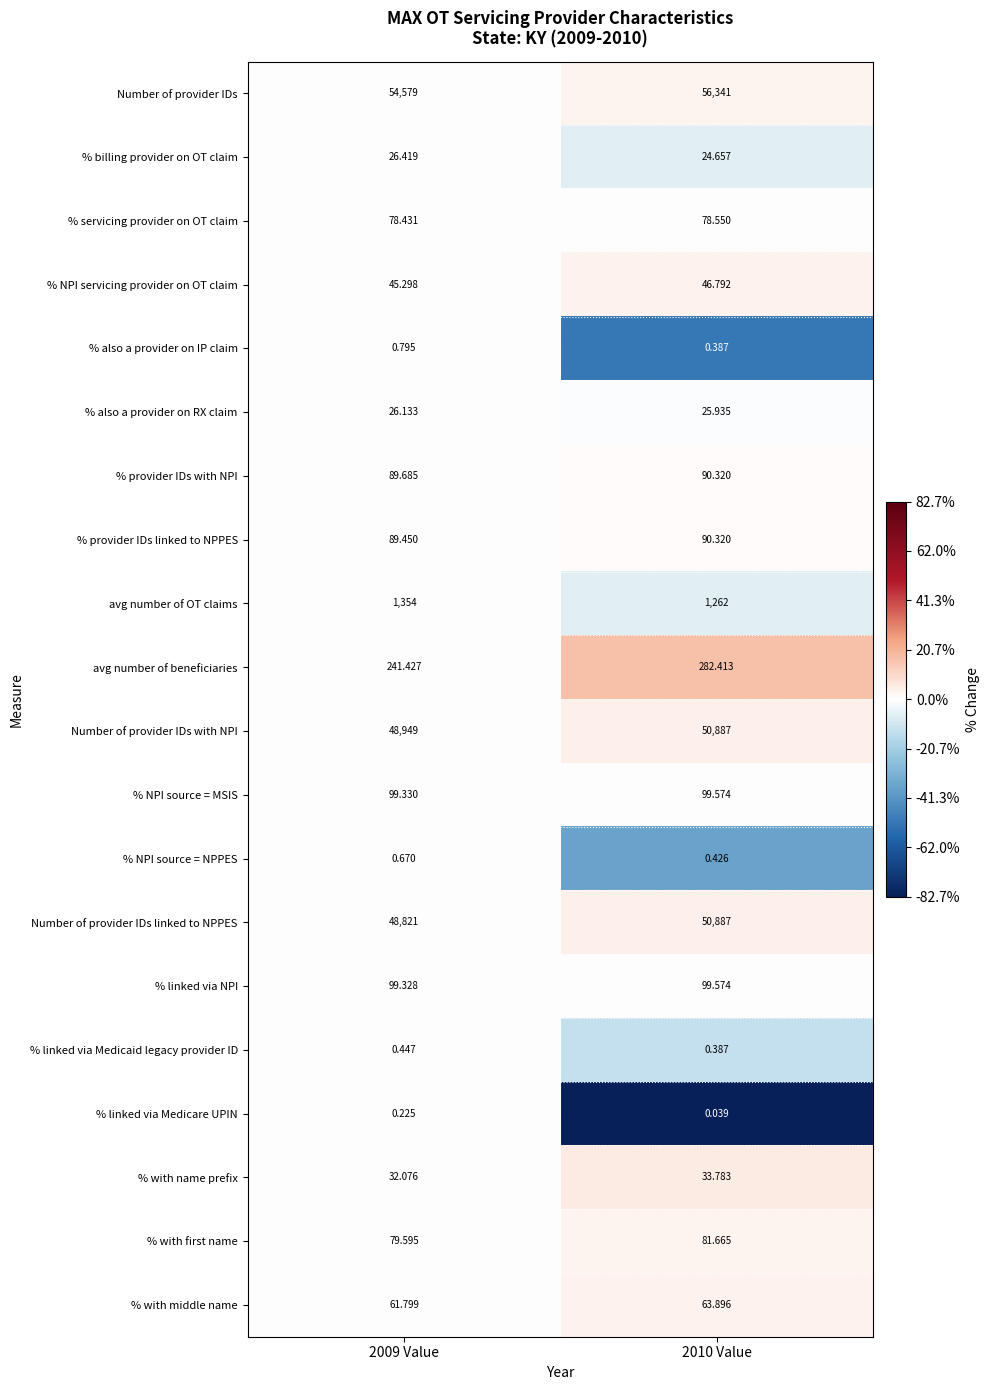

Between 2009 Value and 2010 Value, which series saw the biggest shift?

Number of provider IDs linked to NPPES